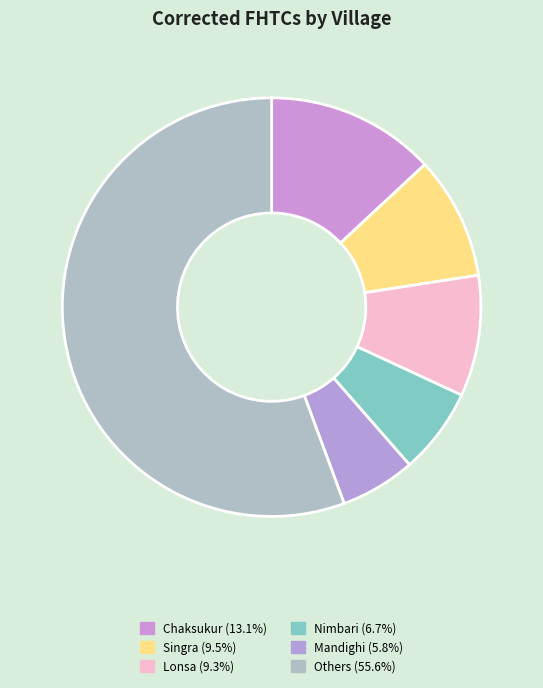

How many slices are in this pie chart?

6